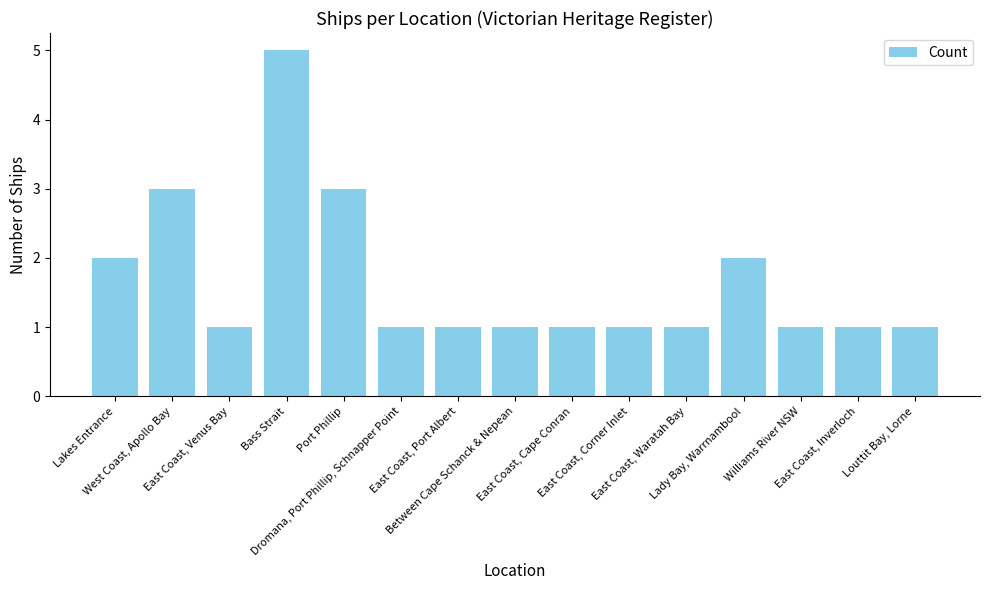

What is the difference between the maximum and minimum values?

4